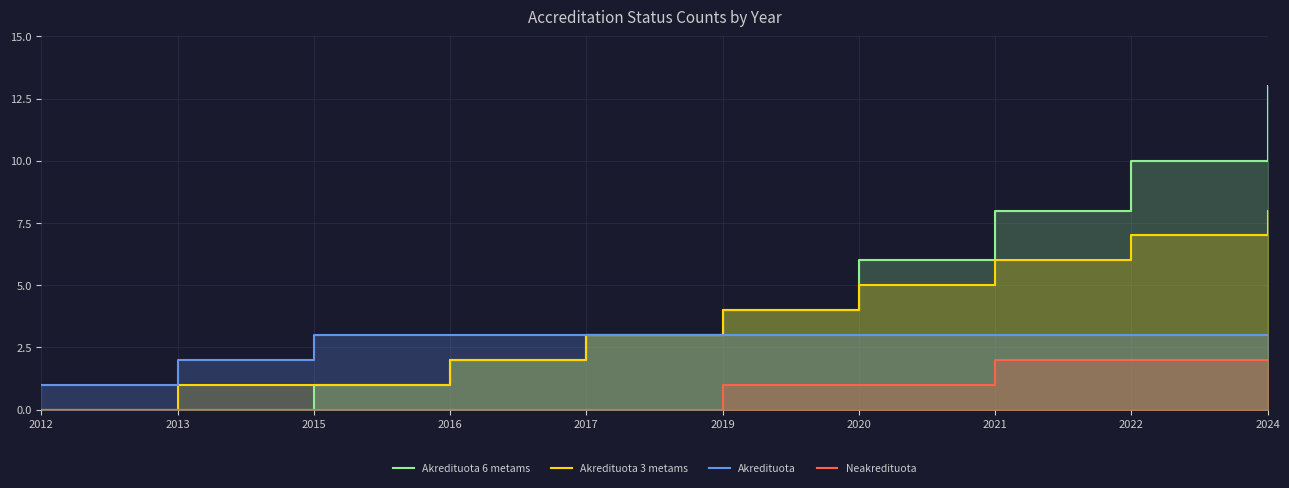

How many Neakredituota values are between 0 and 2?

10